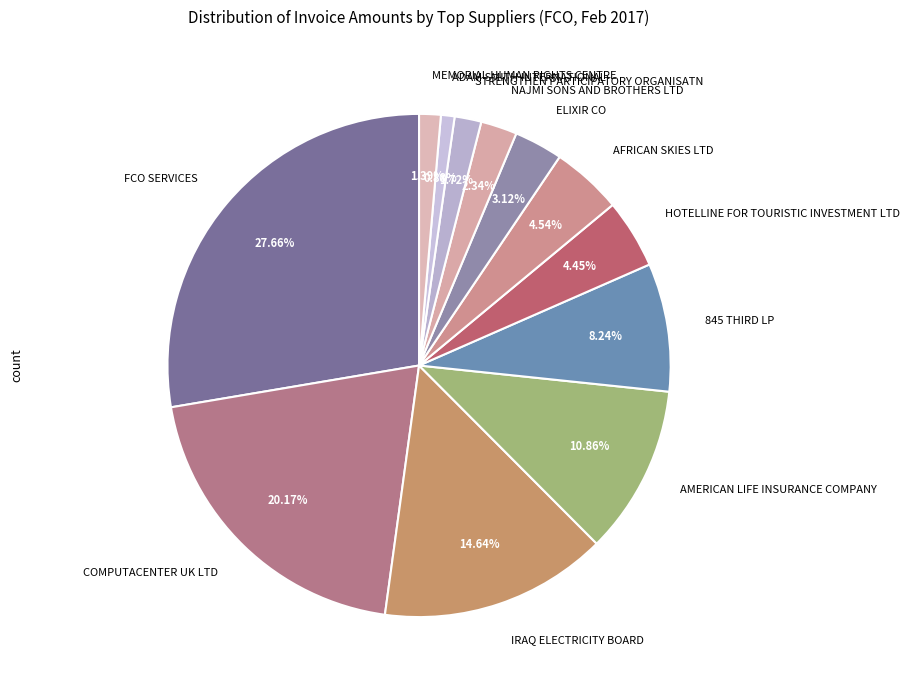

Approximately how many times larger is the value at COMPUTACENTER UK LTD compared to AMERICAN LIFE INSURANCE COMPANY?

1.9